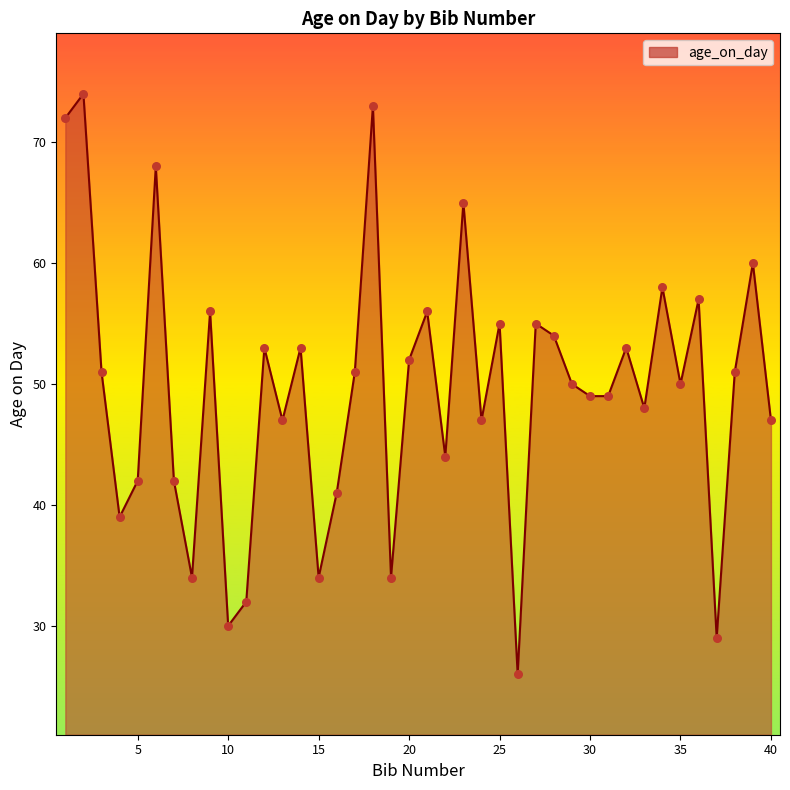

What is the smallest value displayed?

26